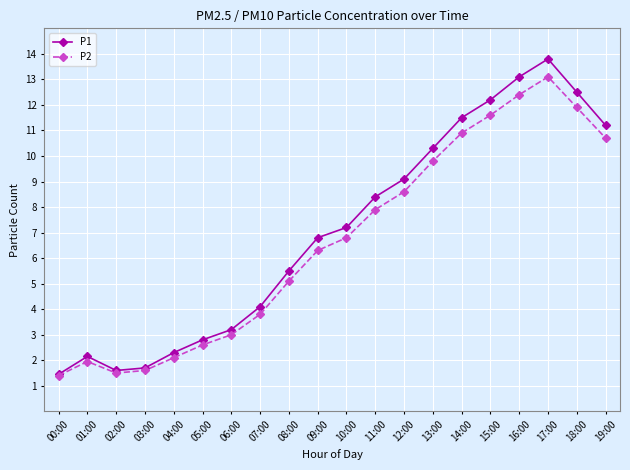

What are all the series names shown in the legend?

P1, P2